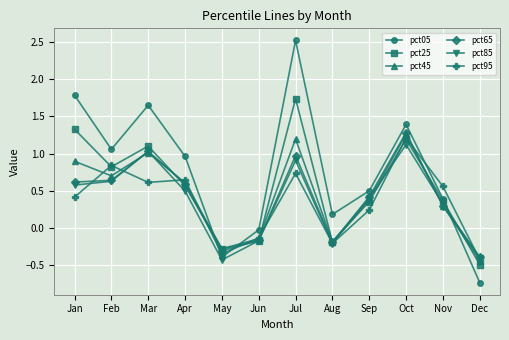

How many values in pct45 are above zero?

8